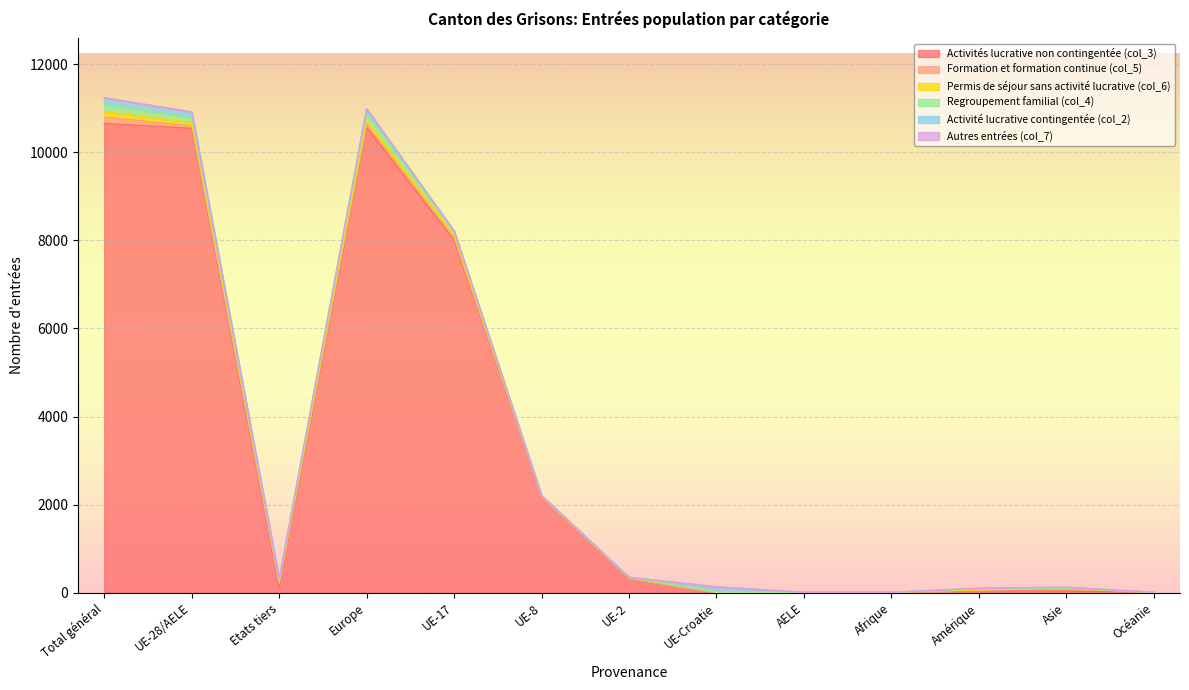

What is the label of the 8th point from the right?

UE-8